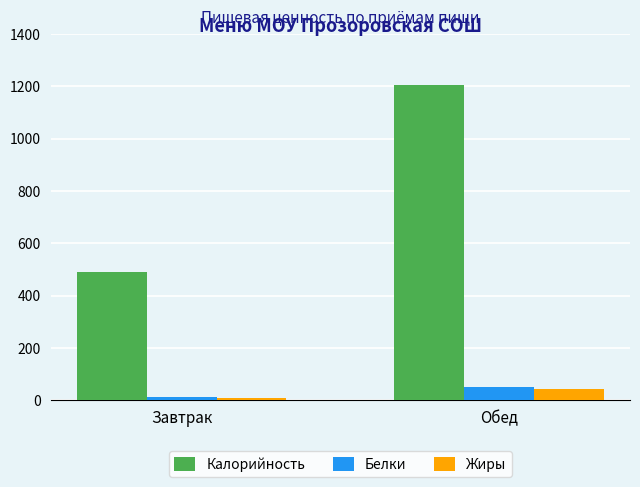

How many groups of bars are there?

2